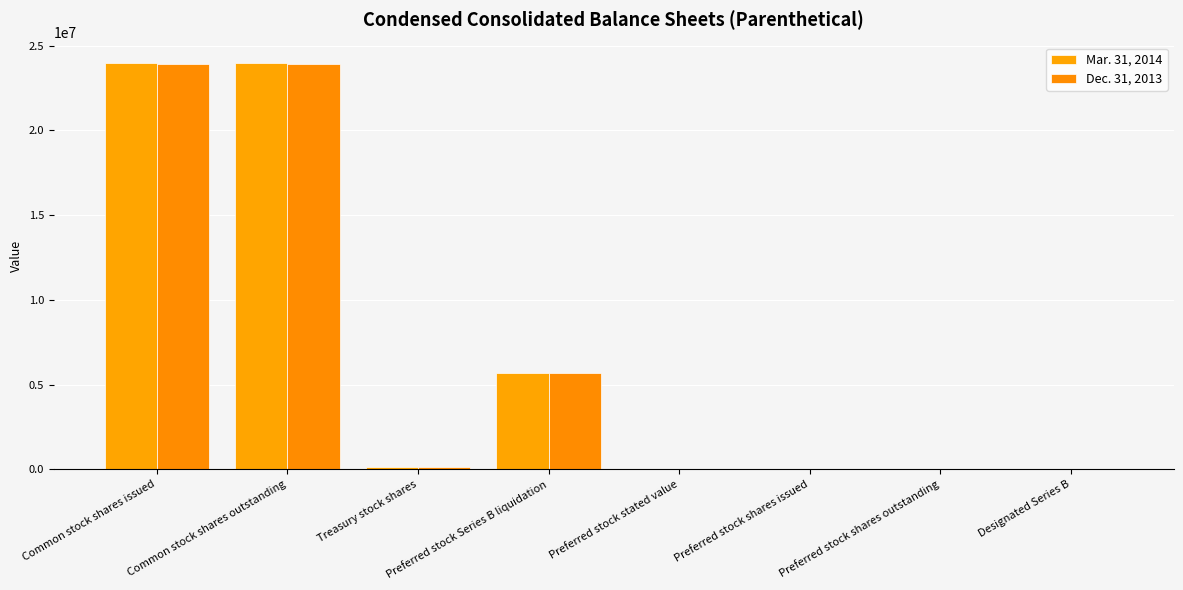

What is the total value across all series at Preferred stock Series B liquidation?

11318000